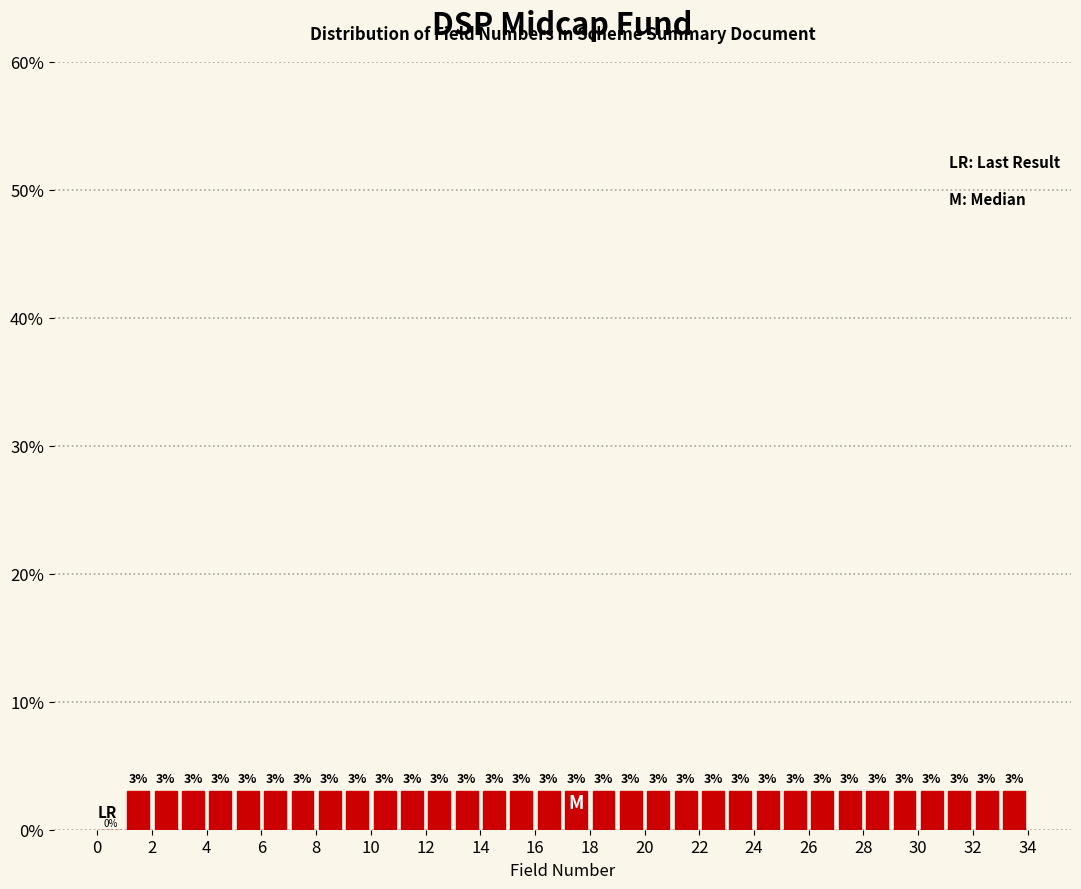

Reading left to right, transcribe this chart: for each bar, give the range it covers on the x-axis and its height.

0 to 1: 0
1 to 2: 3
2 to 3: 3
3 to 4: 3
4 to 5: 3
5 to 6: 3
6 to 7: 3
7 to 8: 3
8 to 9: 3
9 to 10: 3
10 to 11: 3
11 to 12: 3
12 to 13: 3
13 to 14: 3
14 to 15: 3
15 to 16: 3
16 to 17: 3
17 to 18: 3
18 to 19: 3
19 to 20: 3
20 to 21: 3
21 to 22: 3
22 to 23: 3
23 to 24: 3
24 to 25: 3
25 to 26: 3
26 to 27: 3
27 to 28: 3
28 to 29: 3
29 to 30: 3
30 to 31: 3
31 to 32: 3
32 to 33: 3
33 to 34: 3